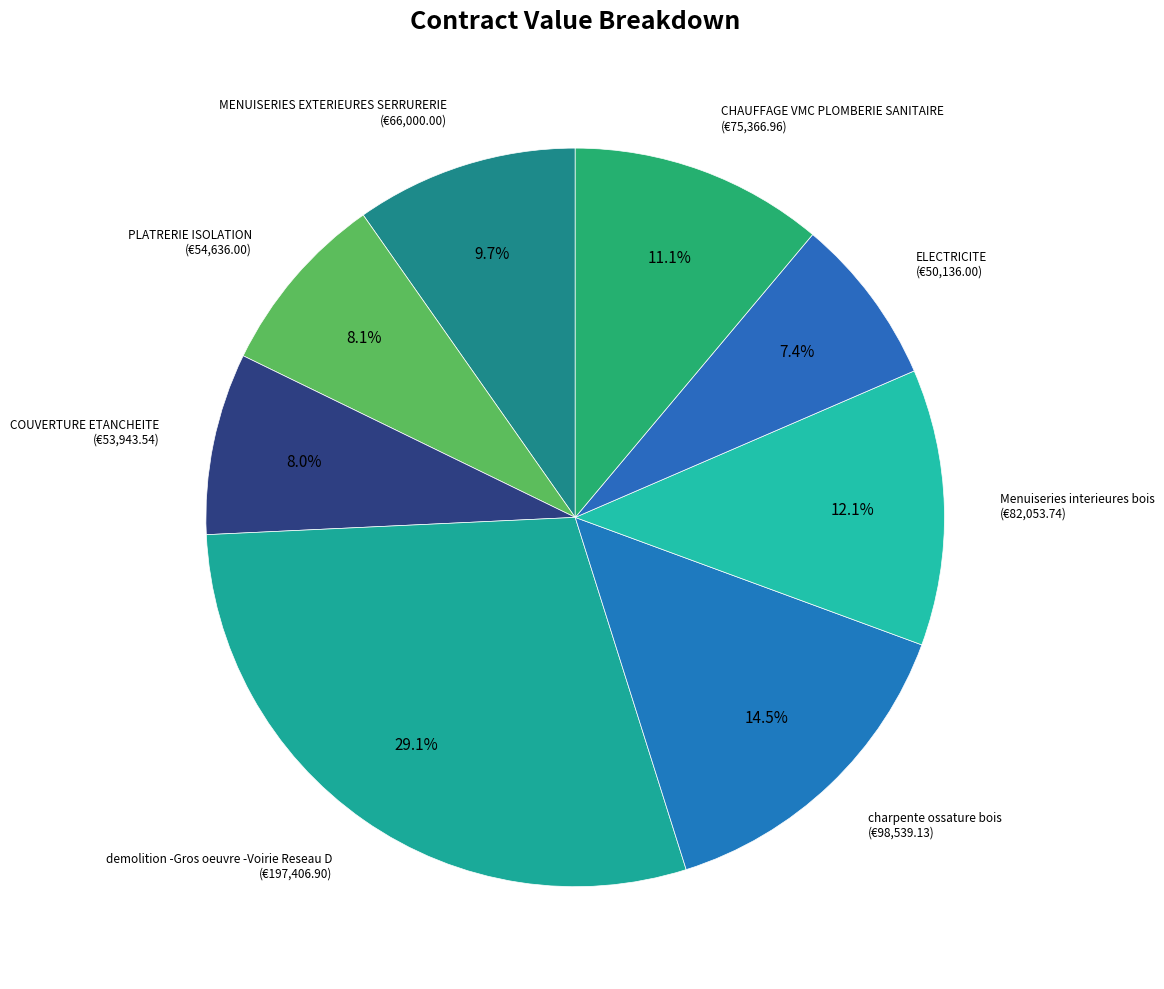

How many slices are in this pie chart?

8